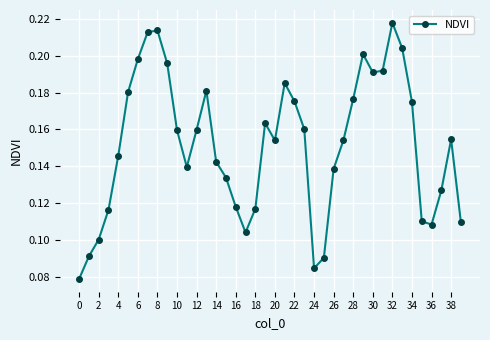

What is the sum of all values?

6.1